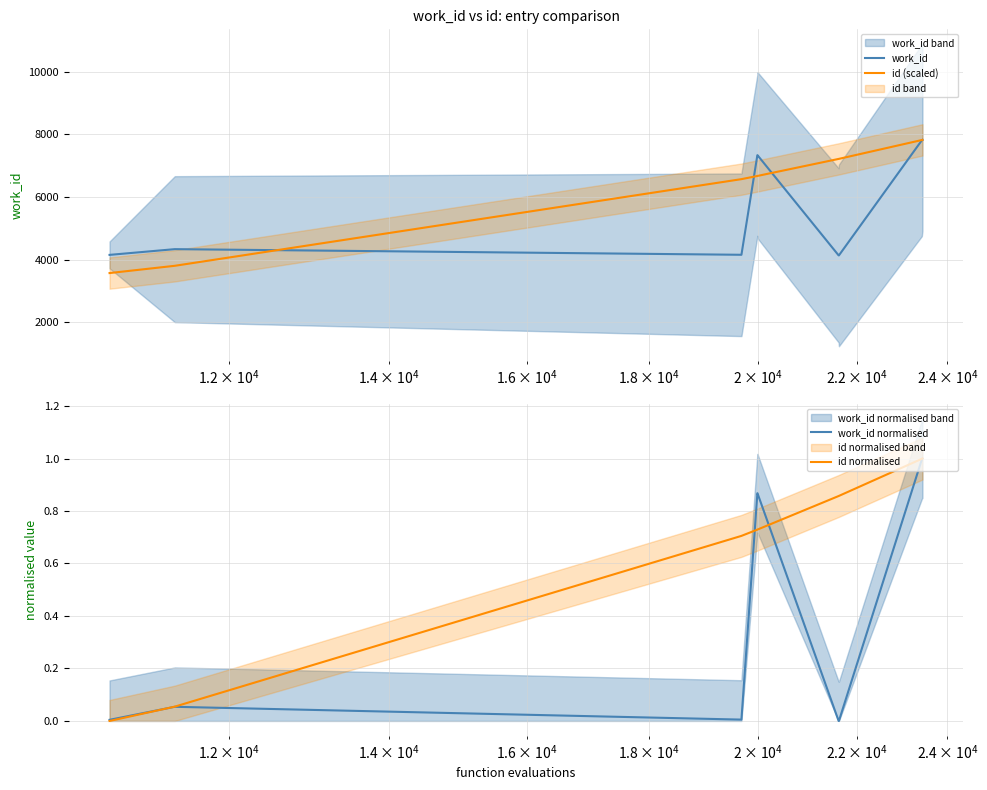

What is the minimum value for id (scaled)?

3571.2